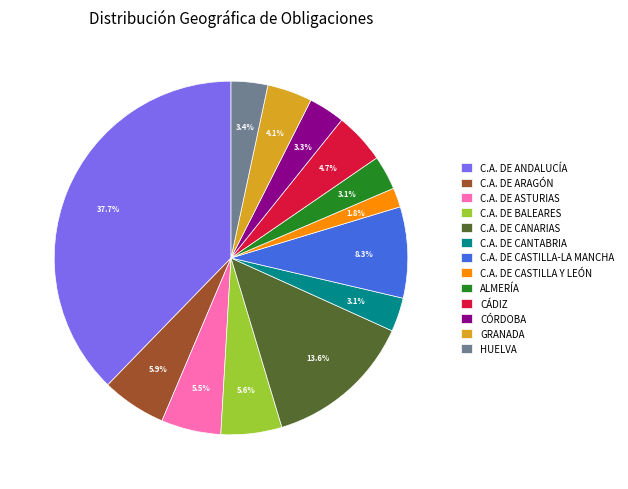

Combined, do C.A. DE CASTILLA Y LEÓN and GRANADA account for over 50%?

No